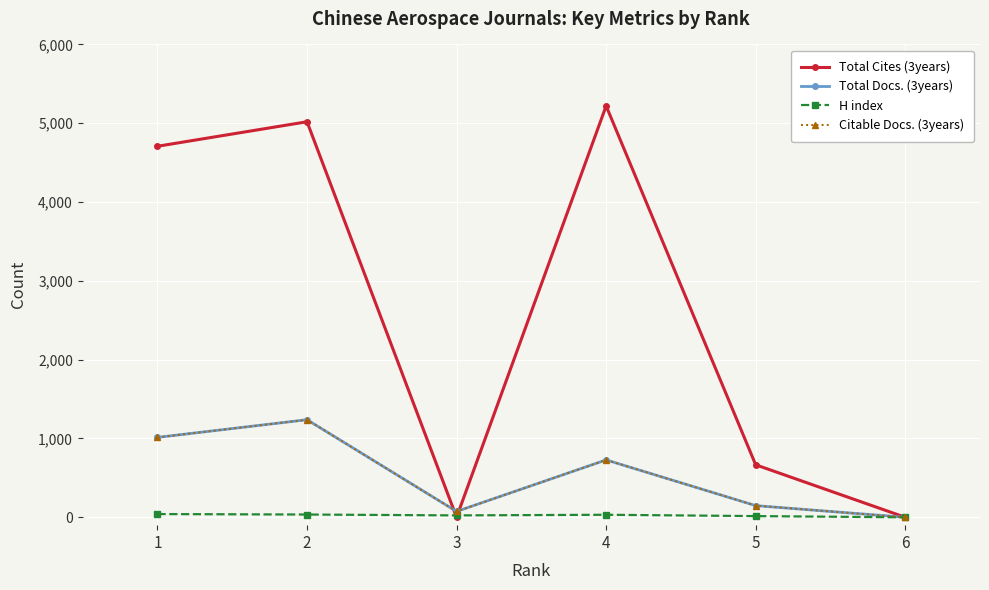

Reading right to left, what are all the values shown in this chart?

Total Cites (3years): 6=0	5=666	4=5220	3=0	2=5019	1=4708
Total Docs. (3years): 6=0	5=148	4=728	3=74	2=1238	1=1014
H index: 6=0	5=15	4=32	3=24	2=35	1=41
Citable Docs. (3years): 6=0	5=148	4=728	3=74	2=1238	1=1014